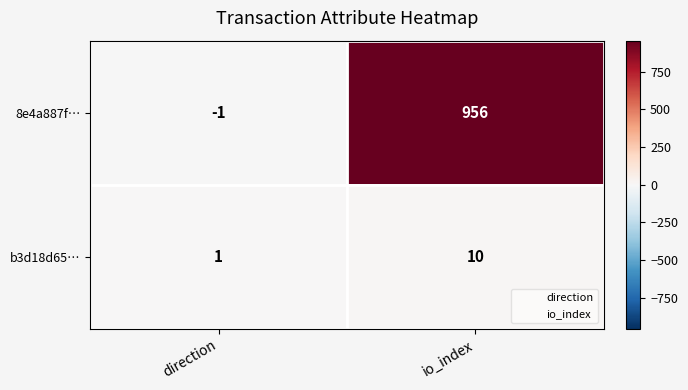

Which series changed the most between direction and io_index?

8e4a887f…